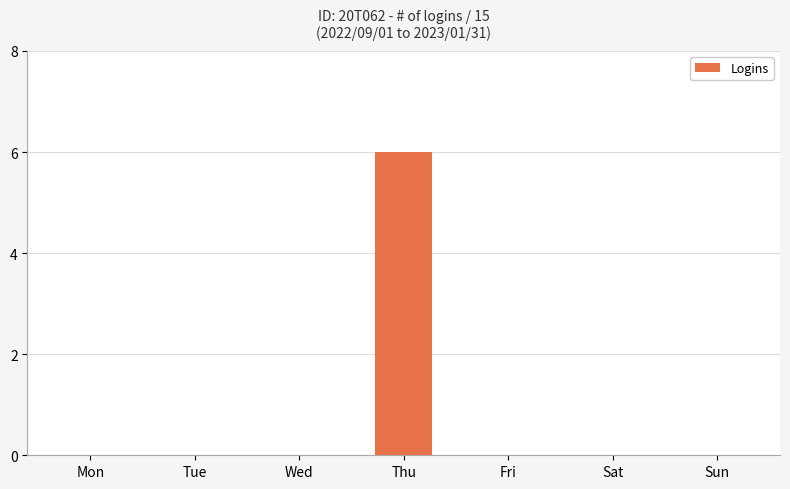

Does the chart contain stacked bars?

No